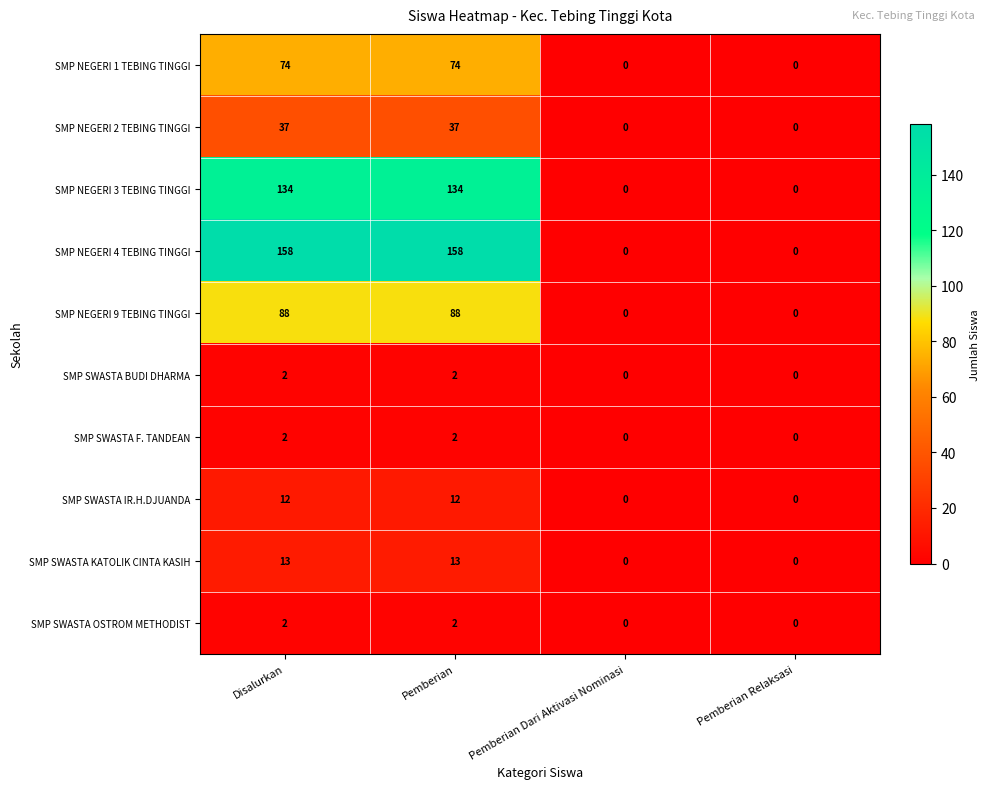

Which series has the widest spread of values?

SMP NEGERI 4 TEBING TINGGI